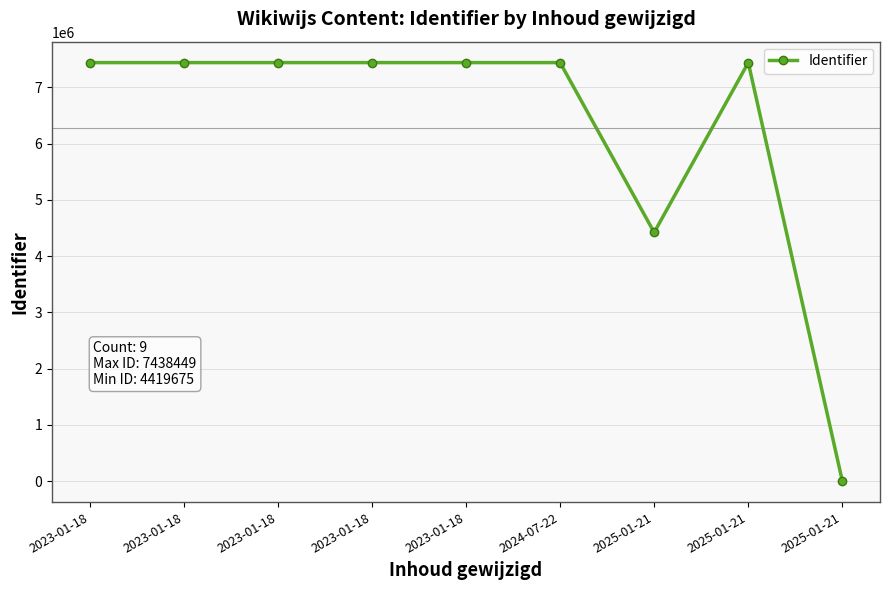

What is the difference between the maximum and minimum values?

7438449